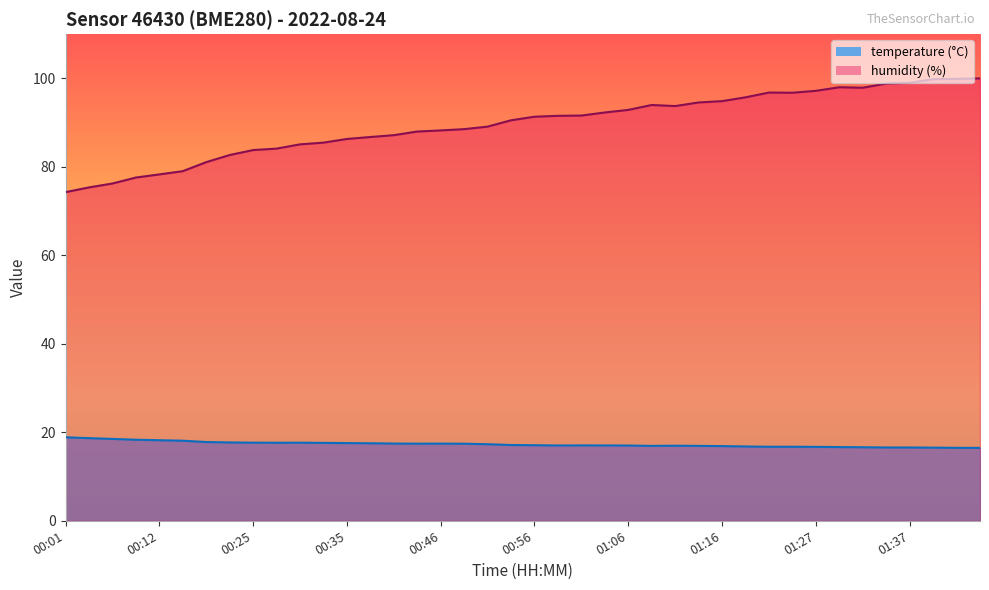

How many data points in temperature are less than 17?

15